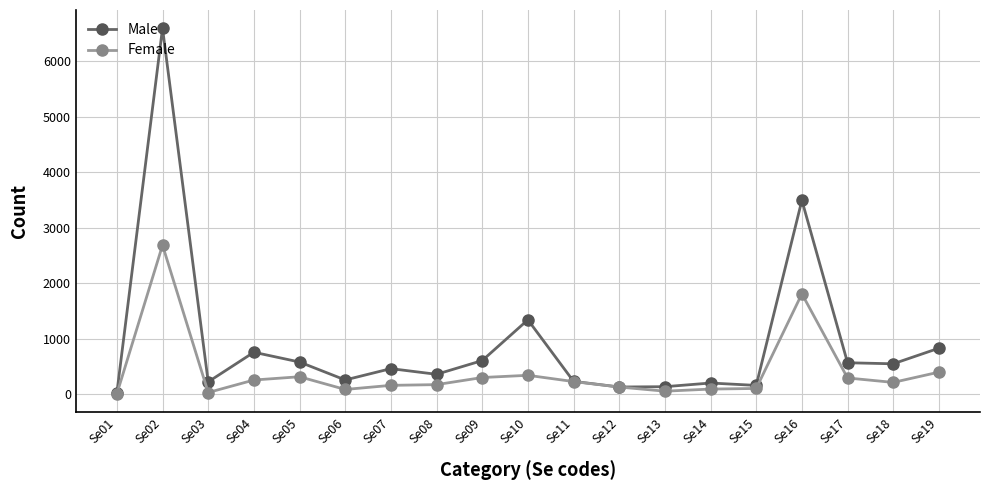

What is the maximum value shown in the chart?

6591